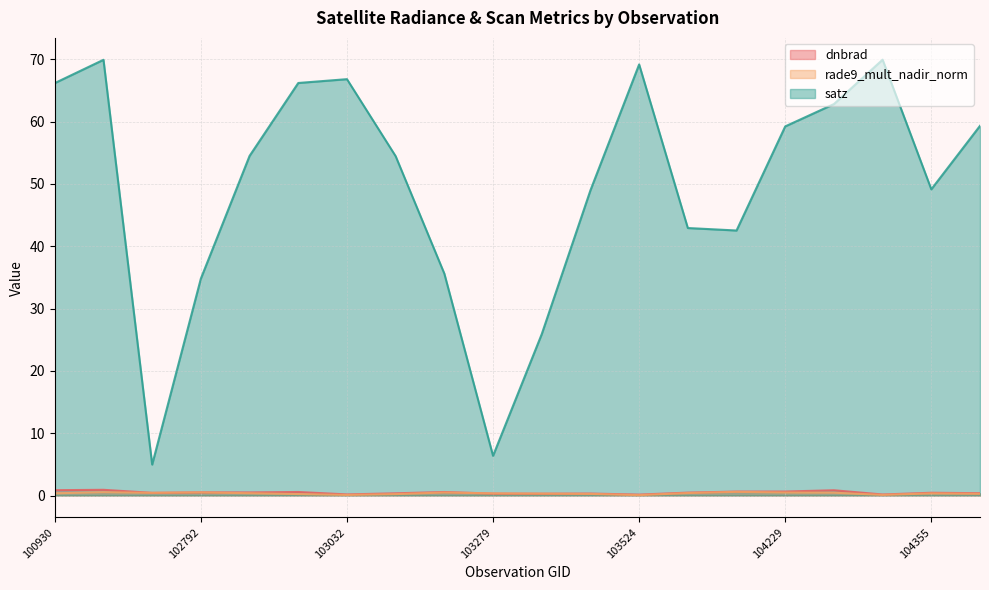

What is the minimum value for dnbrad?

0.1